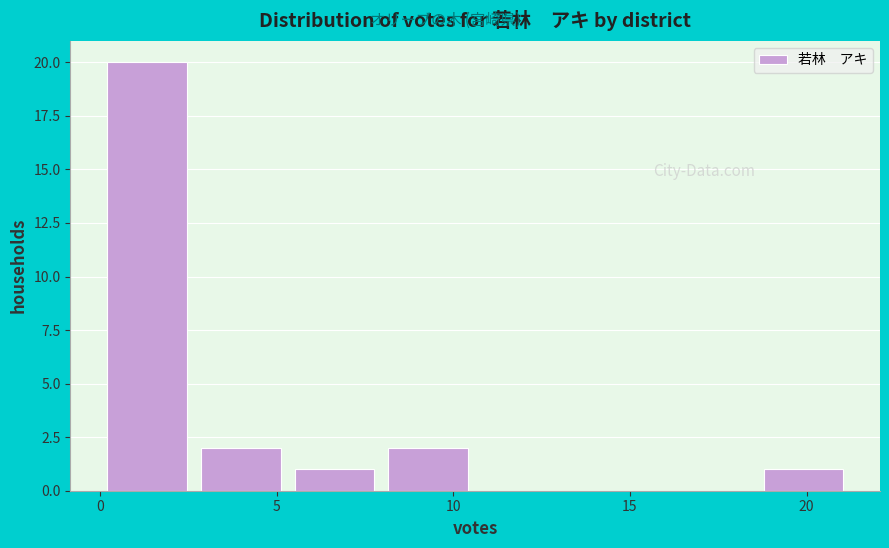

Reading left to right, list every bar in this chart as the range it spans on the x-axis followed by its height. Neither the bar edges nor the heights are printed on the chart, so give them approximately, as read against the axes.

0.0 to 2.5: 20
2.5 to 5.5: 2
5.5 to 8.0: 1
8.0 to 10.5: 2
10.5 to 13.5: 0
13.5 to 16.0: 0
16.0 to 18.5: 0
18.5 to 21.0: 1